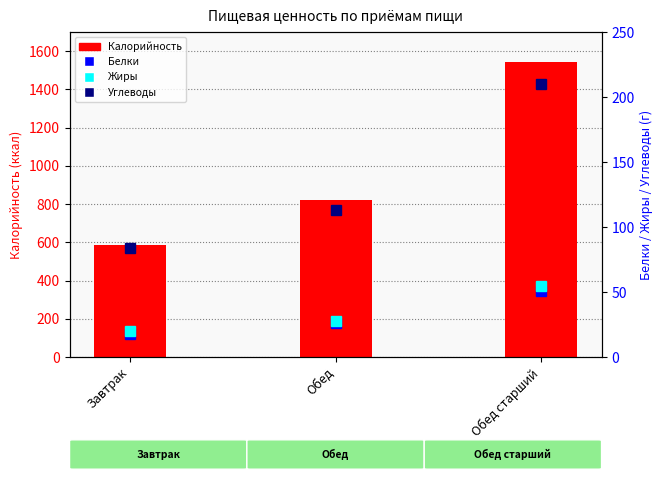

Does the chart contain stacked bars?

No